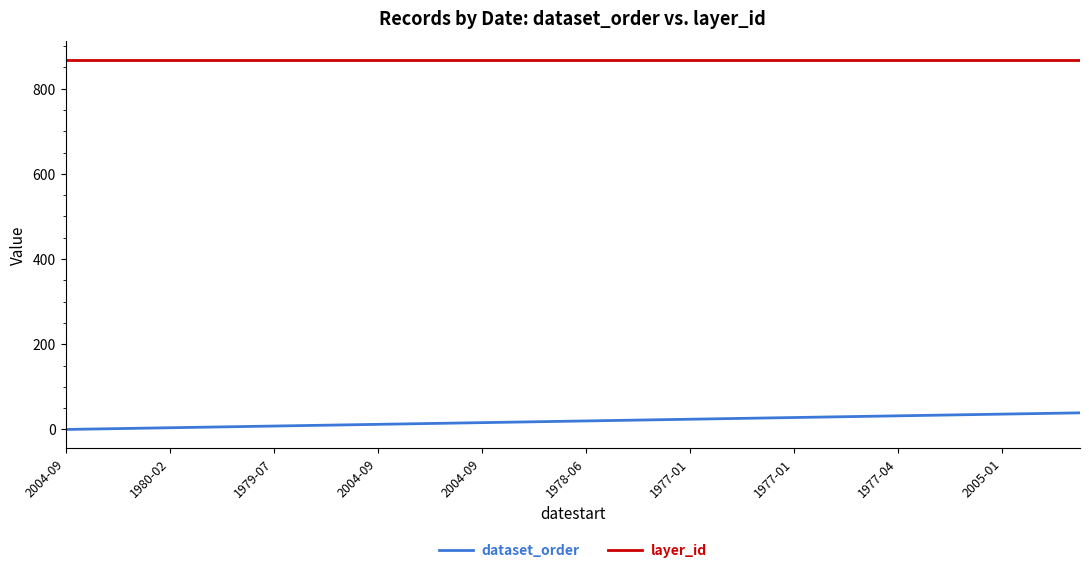

Which series has the largest range (max minus min)?

dataset_order